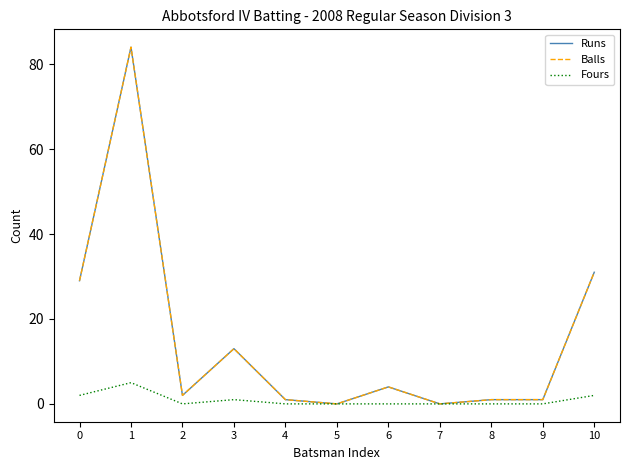

How many values in the Runs series exceed 2?

5